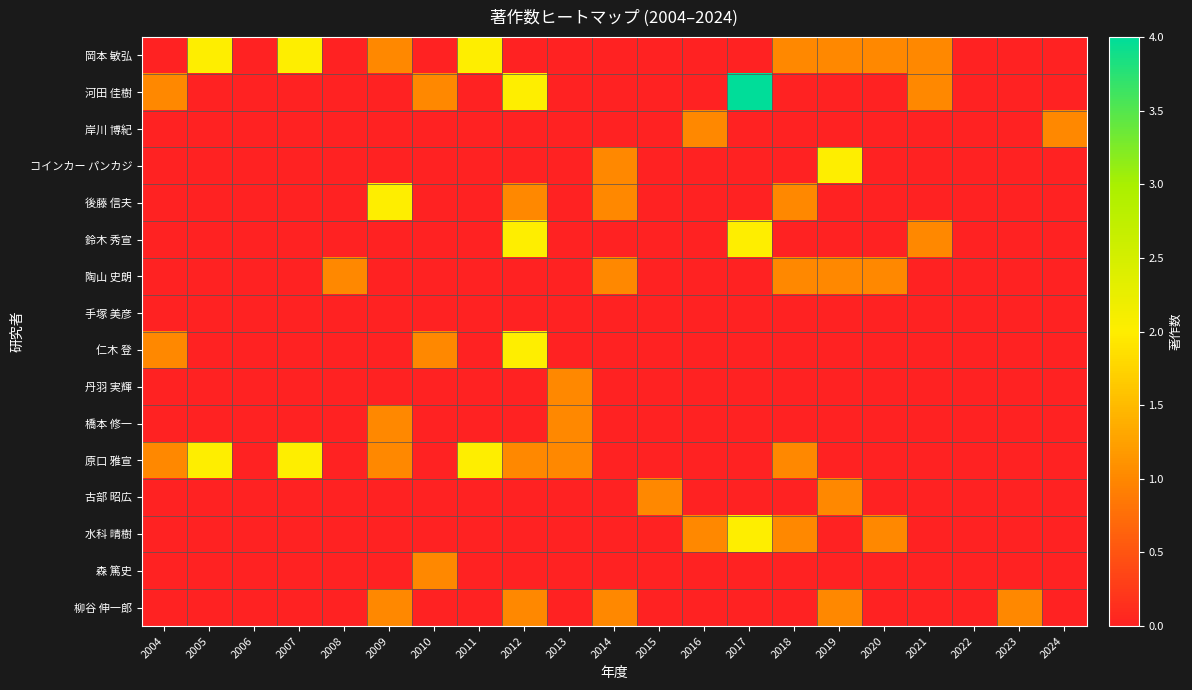

At how many categories does at least one series exceed 2?

1